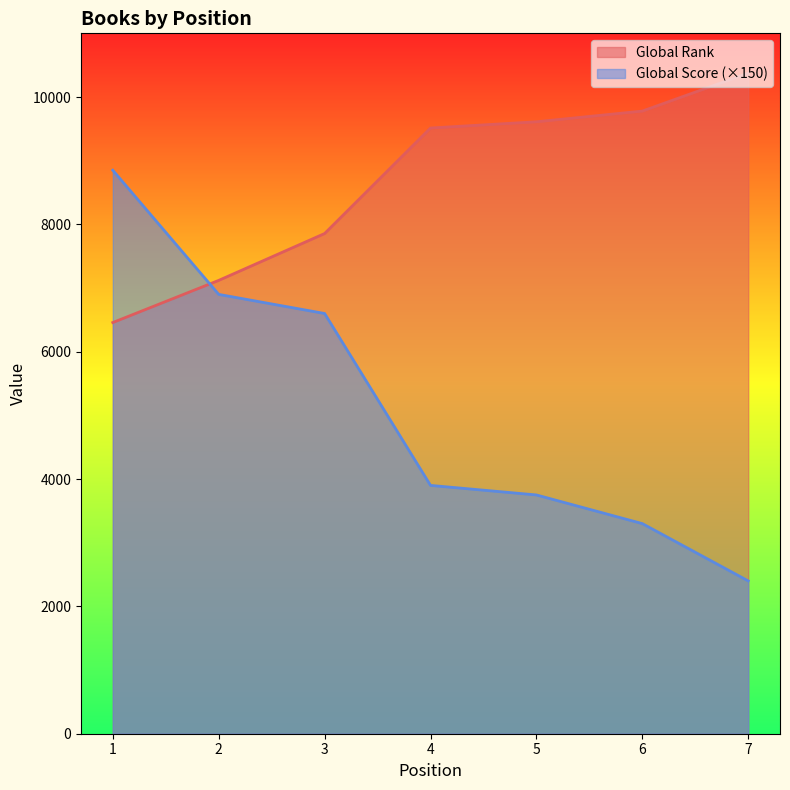

True or false: Global Score and Global Rank cross at least once.

True